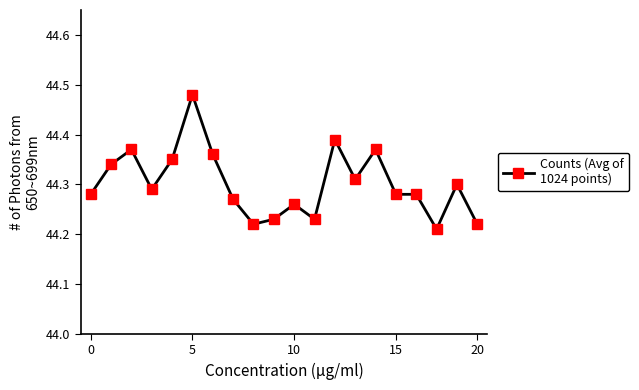

How many categories are shown in the chart?

20